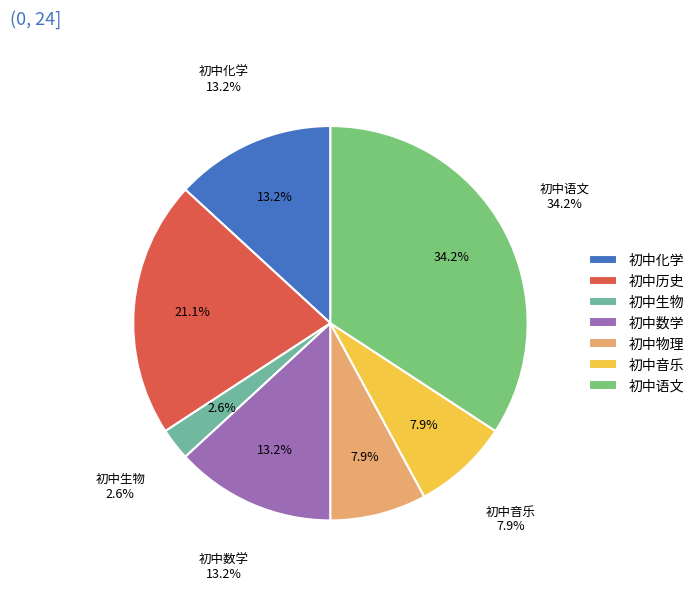

To the nearest percent, what is the average slice percentage?

14%